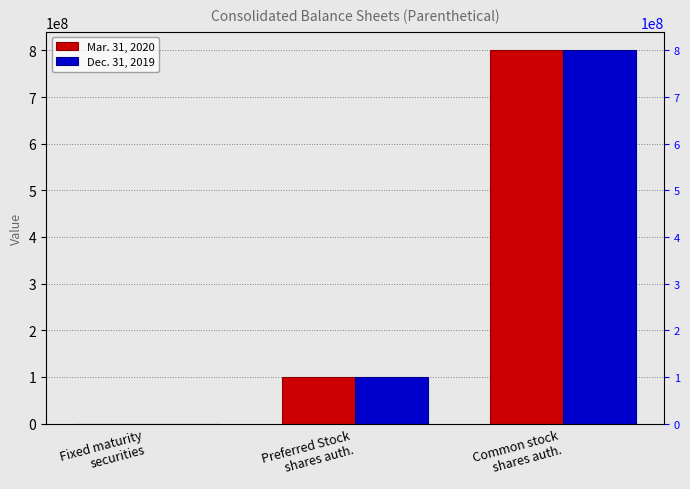

How many data points does each series have?

3